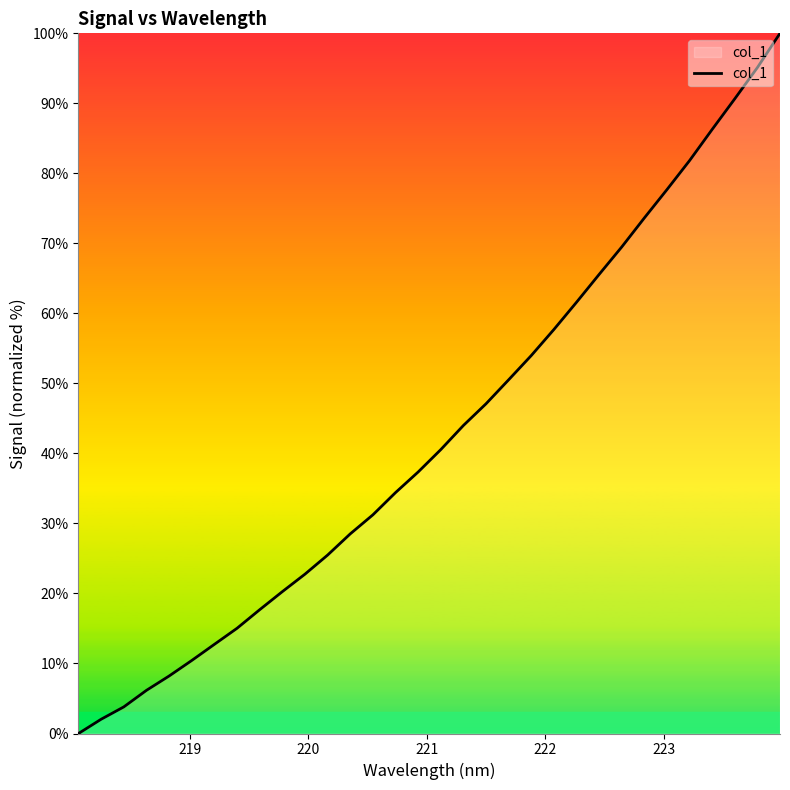

What is the difference between the maximum and minimum values?

100.0